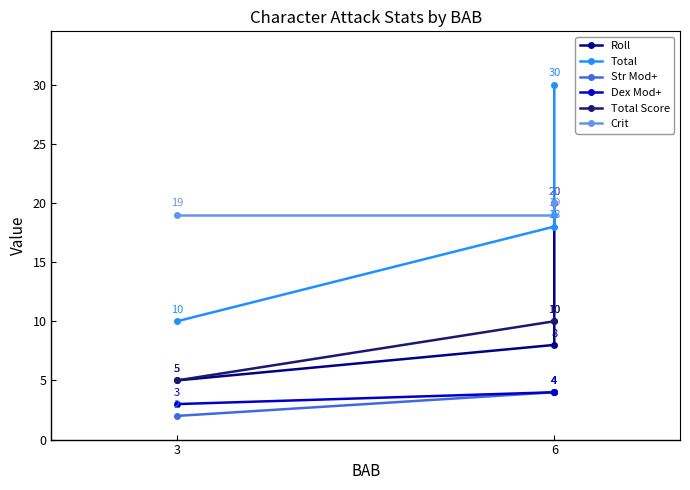

Rank the series at 6 from highest to lowest value.

Crit, Total, Total Score, Roll, Str Mod+, Dex Mod+